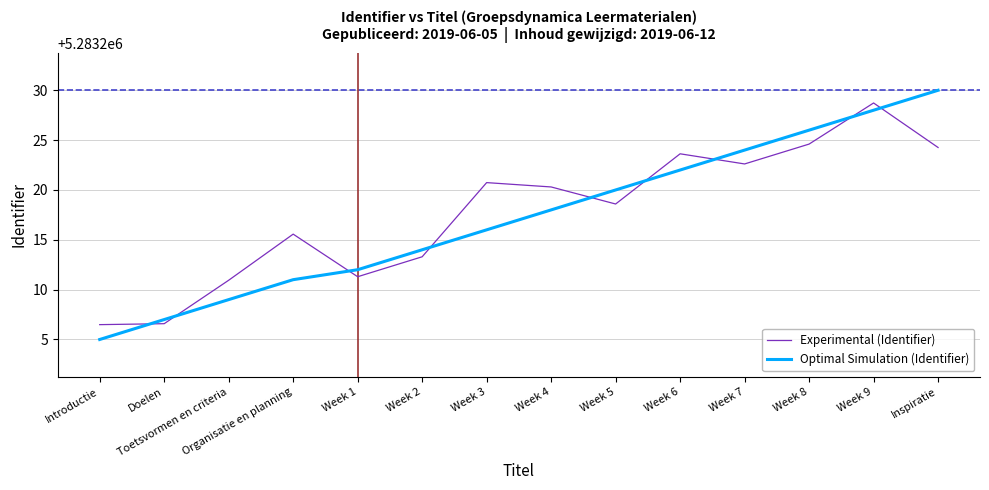

Rank the series at Week 5 from highest to lowest value.

Optimal Simulation (Identifier), Experimental (Identifier)